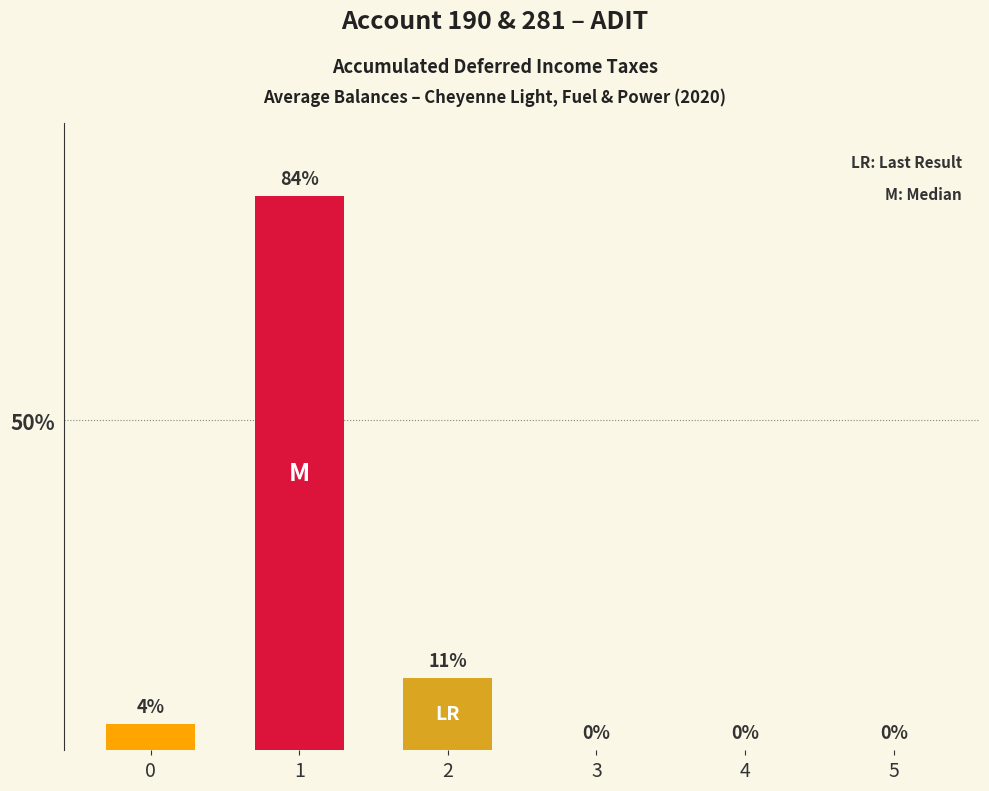

Reading left to right, what are all the values shown in this chart?

4	84	11	0	0	0